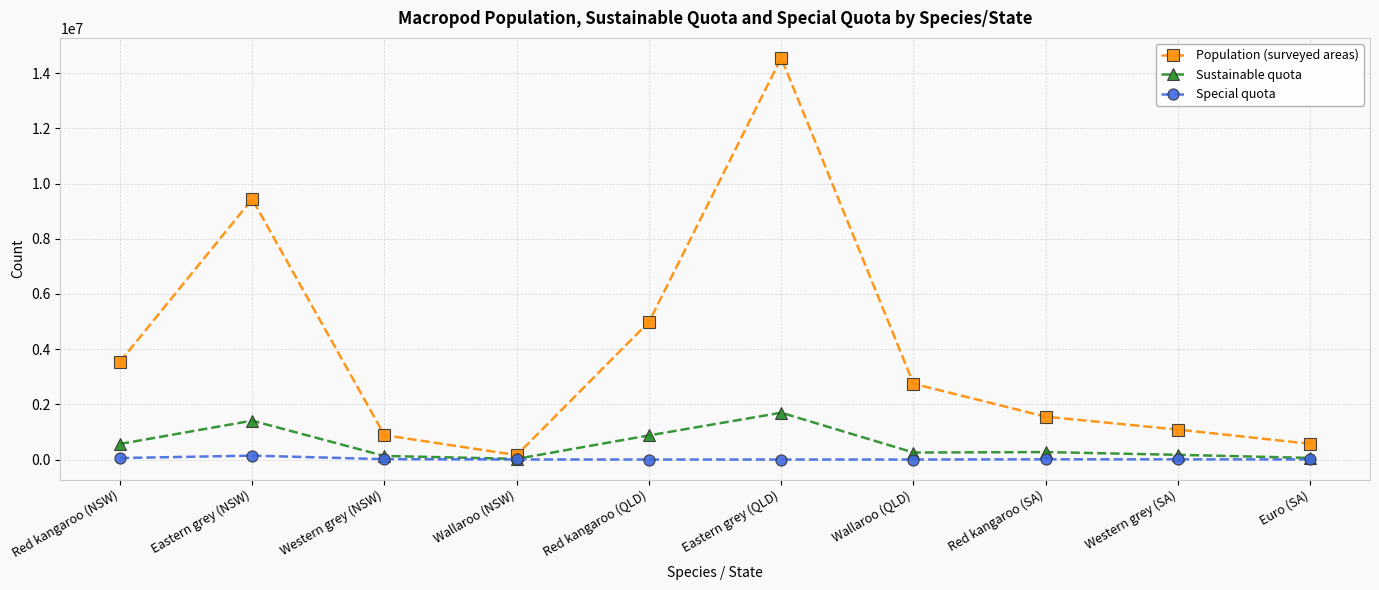

Between Wallaroo (NSW) and Eastern grey (QLD), which series saw the biggest shift?

Population (surveyed areas)